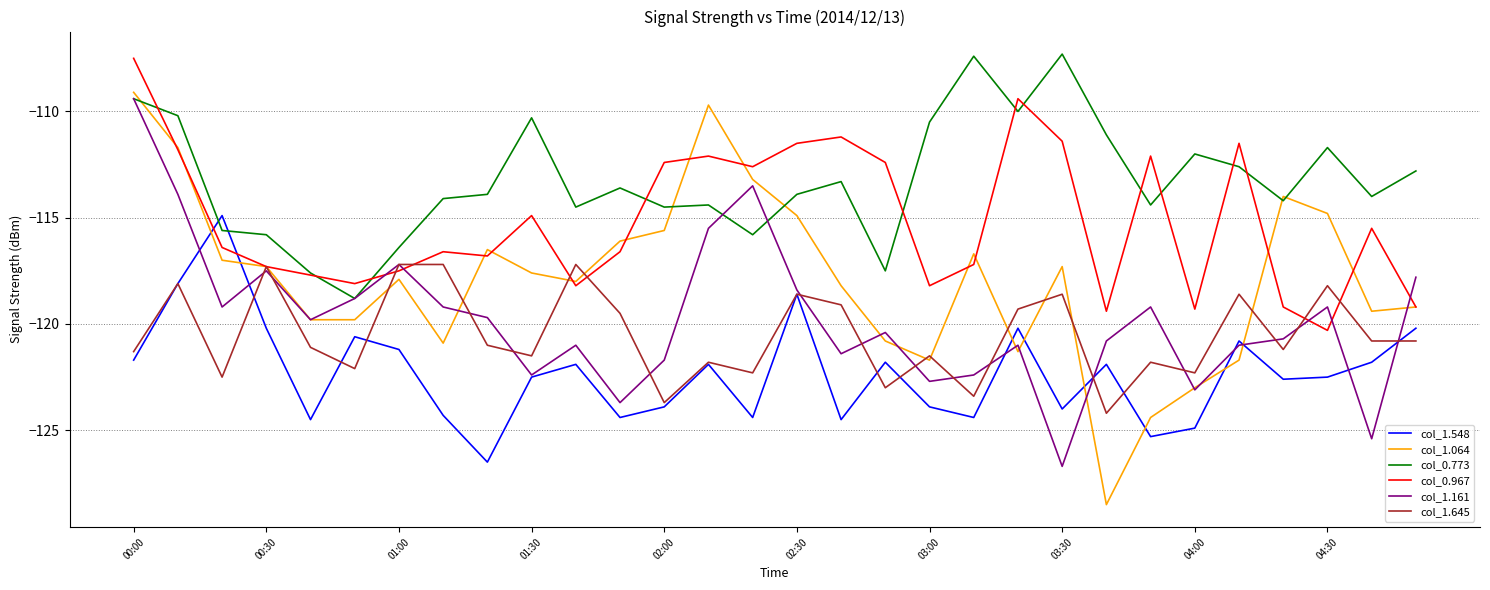

What is the maximum value shown in the chart?

-107.3